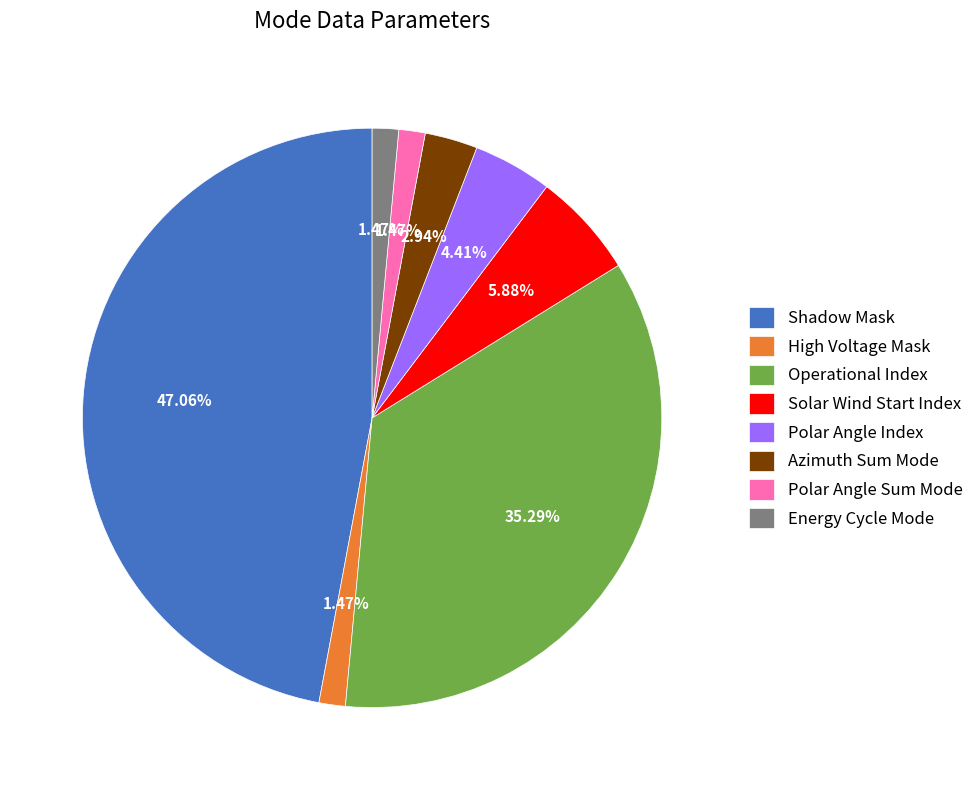

How many slices are in this pie chart?

8